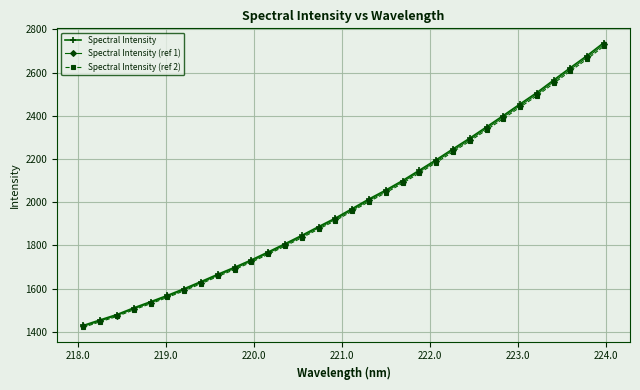

True or false: Spectral Intensity (ref 2) has more than 1 points higher than both neighbors.

False